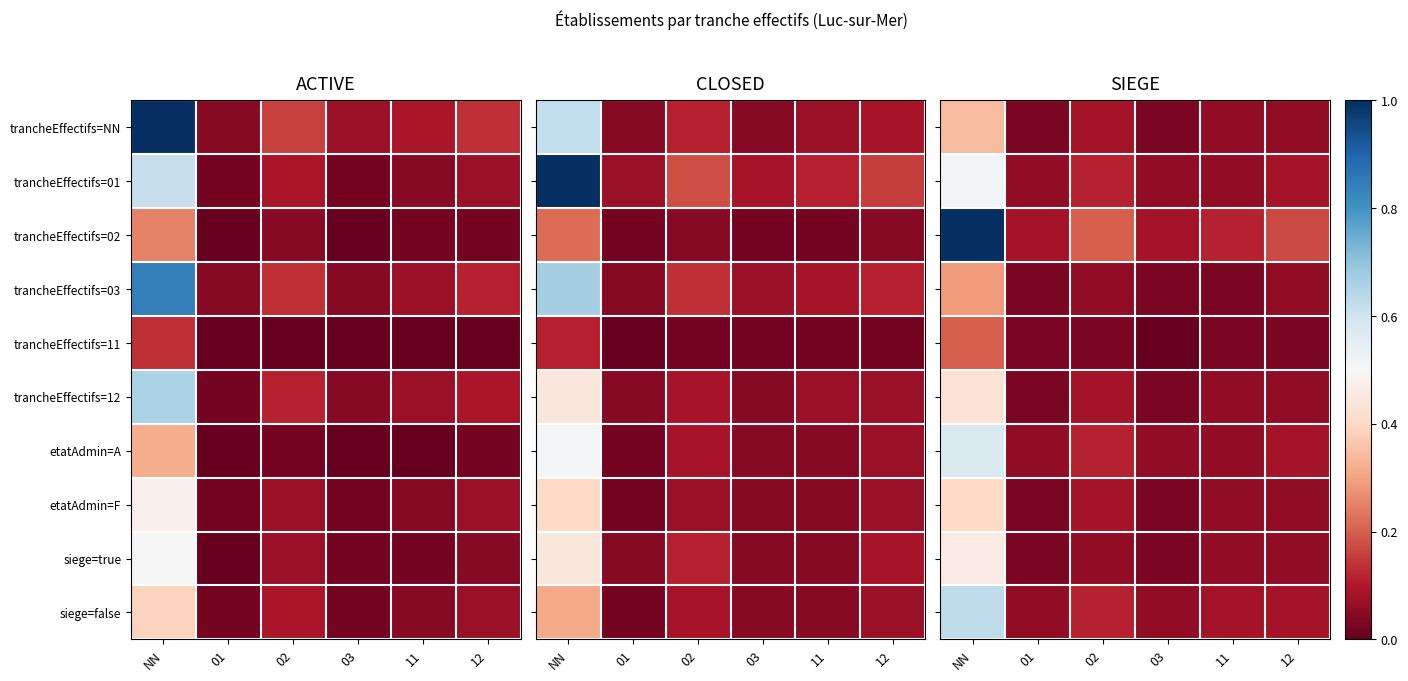

Which category has the lowest value across all series?

03